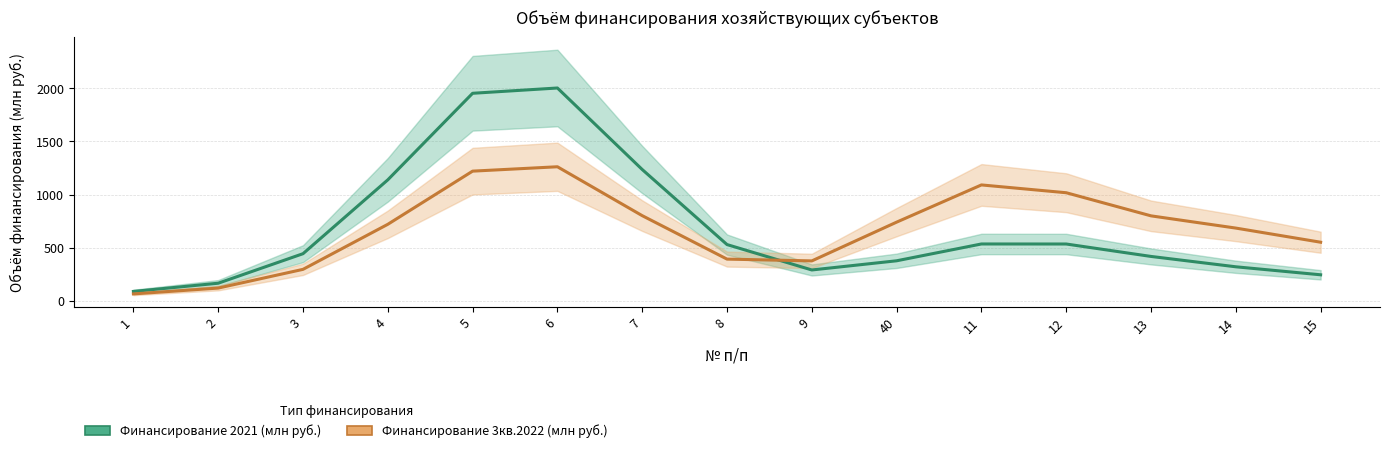

What is the difference between the maximum and minimum values in the Финансирование 3кв.2022 (млн руб.) (тренд) series?

1197.2